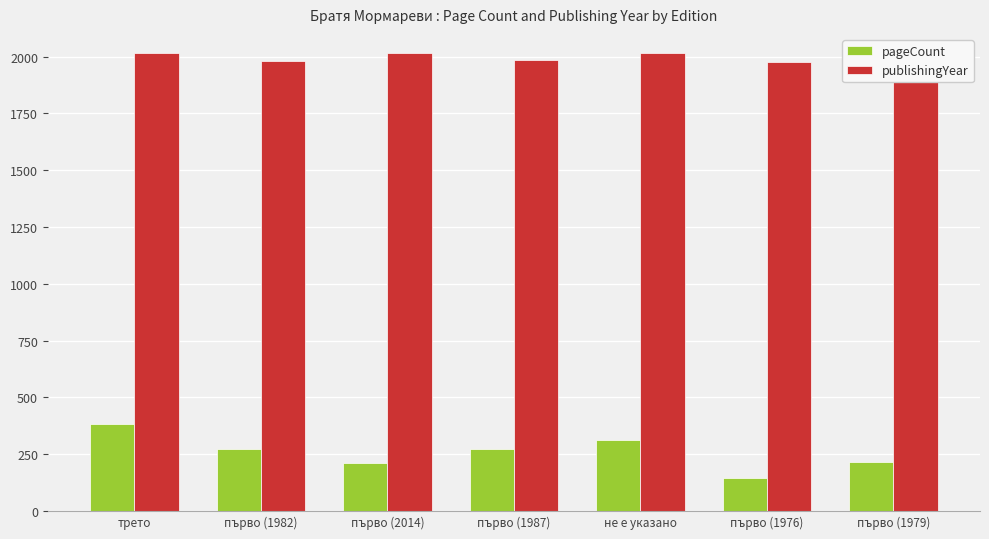

Which series changed the most between трето and първо (2014)?

pageCount